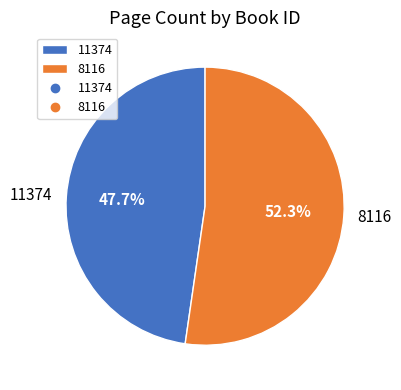

What is the smallest slice in the pie chart?

11374